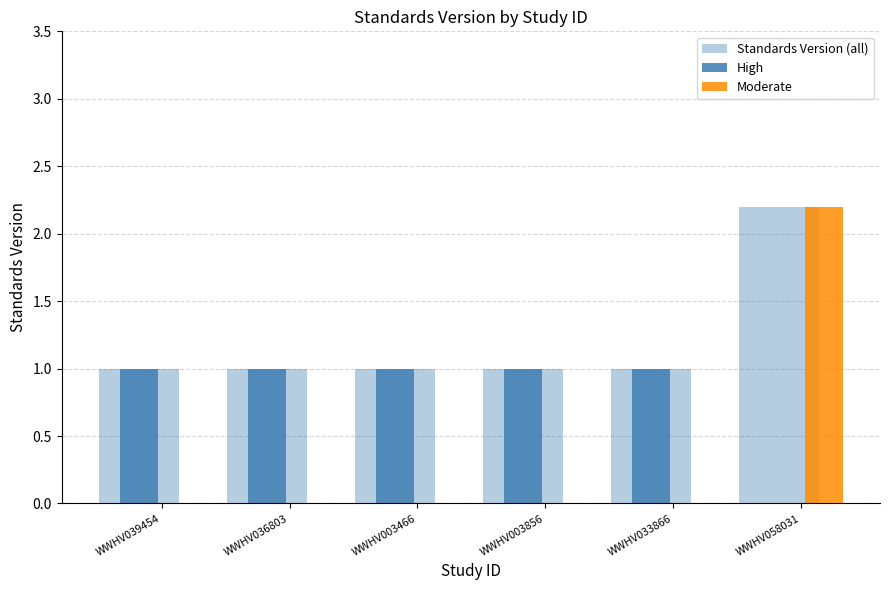

What is the highest value of the Standards Version (all) series?

2.2